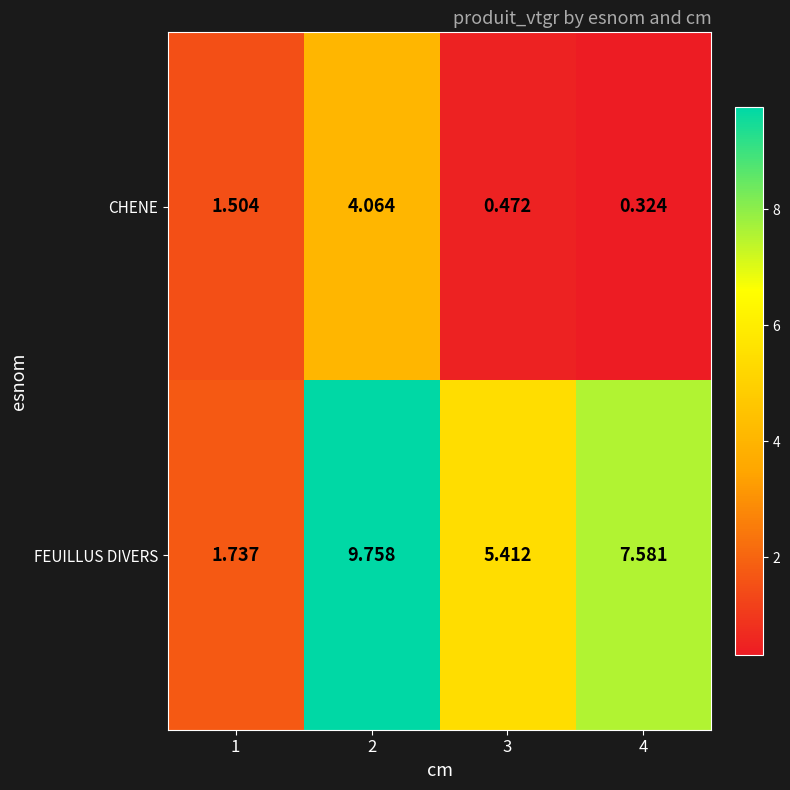

Rank the series by their average value, from highest to lowest.

FEUILLUS DIVERS, CHENE